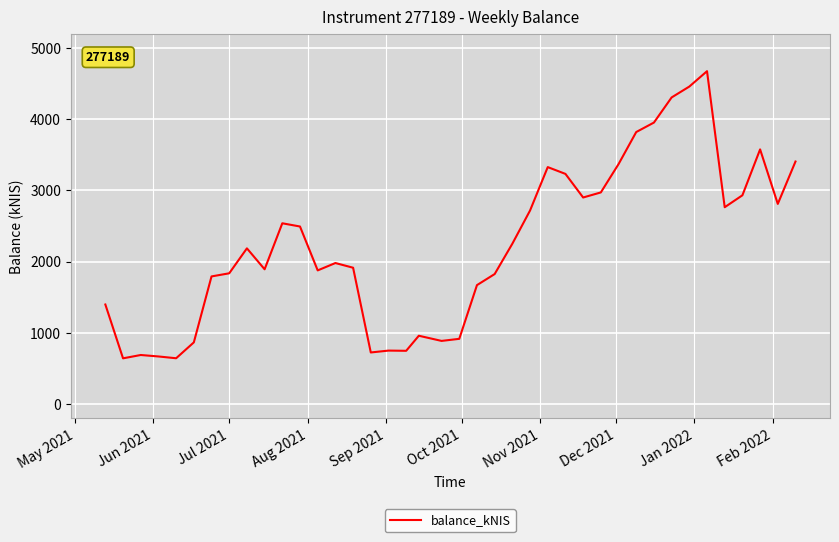

What is the difference between the maximum and minimum values?

4034.3